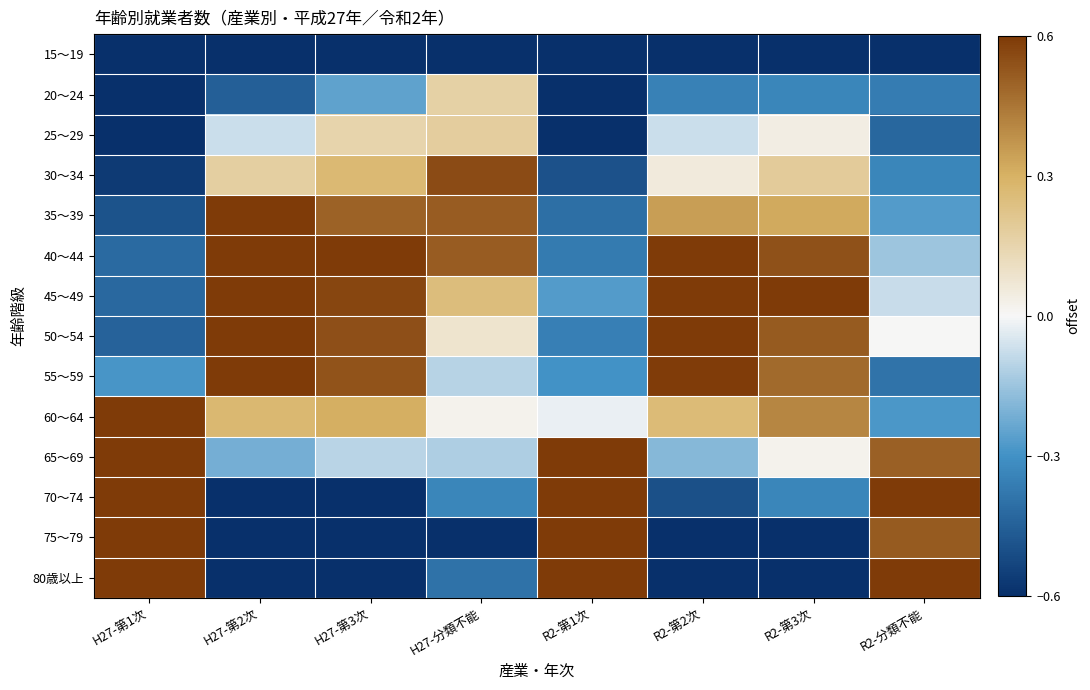

At how many categories does at least one series exceed 0?

8